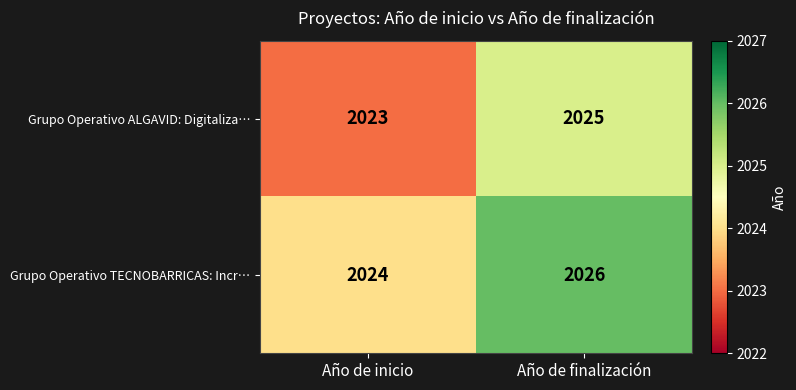

The value of Grupo Operativo TECNOBARRICAS: Incr… at Año de inicio is 2024. True or false?

True